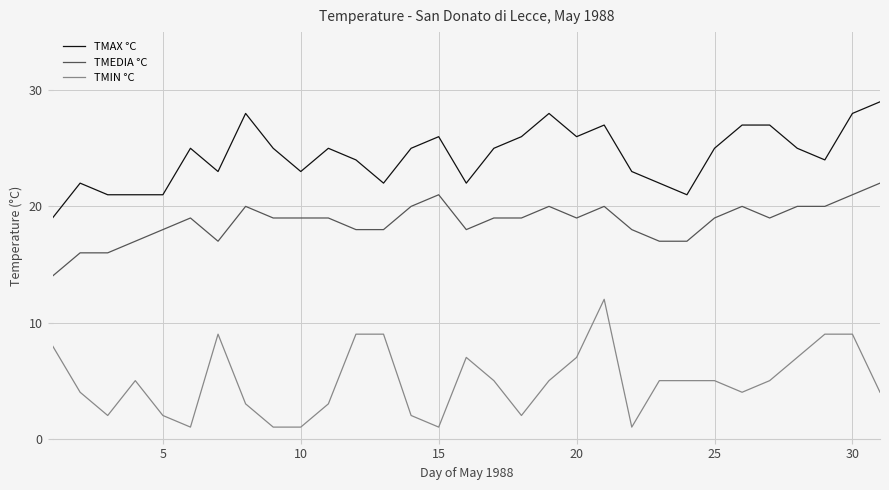

What is the highest value of the TMAX °C series?

29